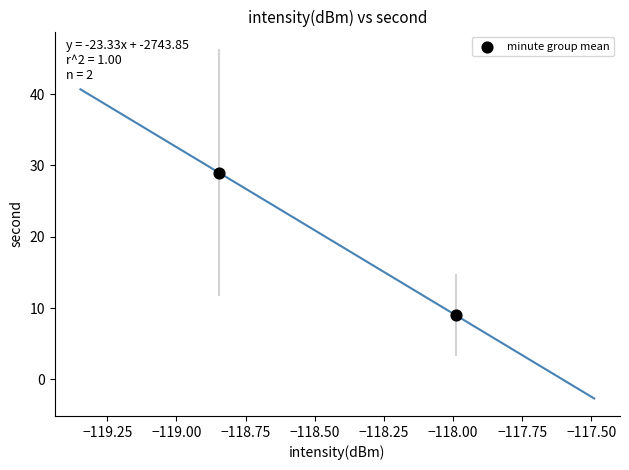

What is the range of Y values (max minus min)?

20